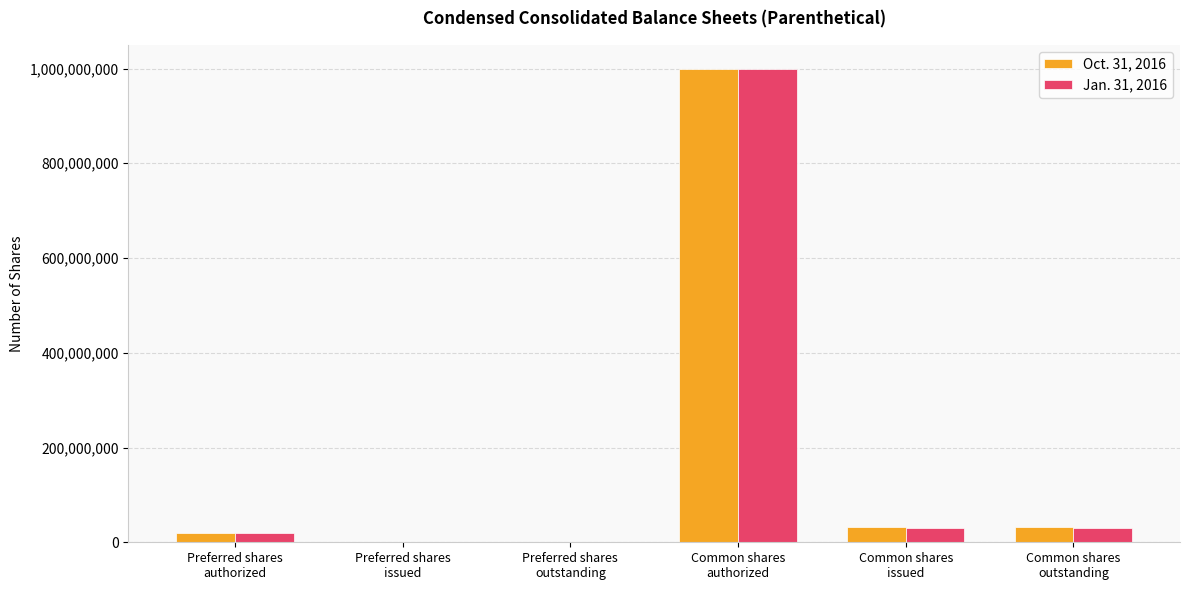

The value of Oct. 31, 2016 at Common shares
authorized is 1000000000. True or false?

True